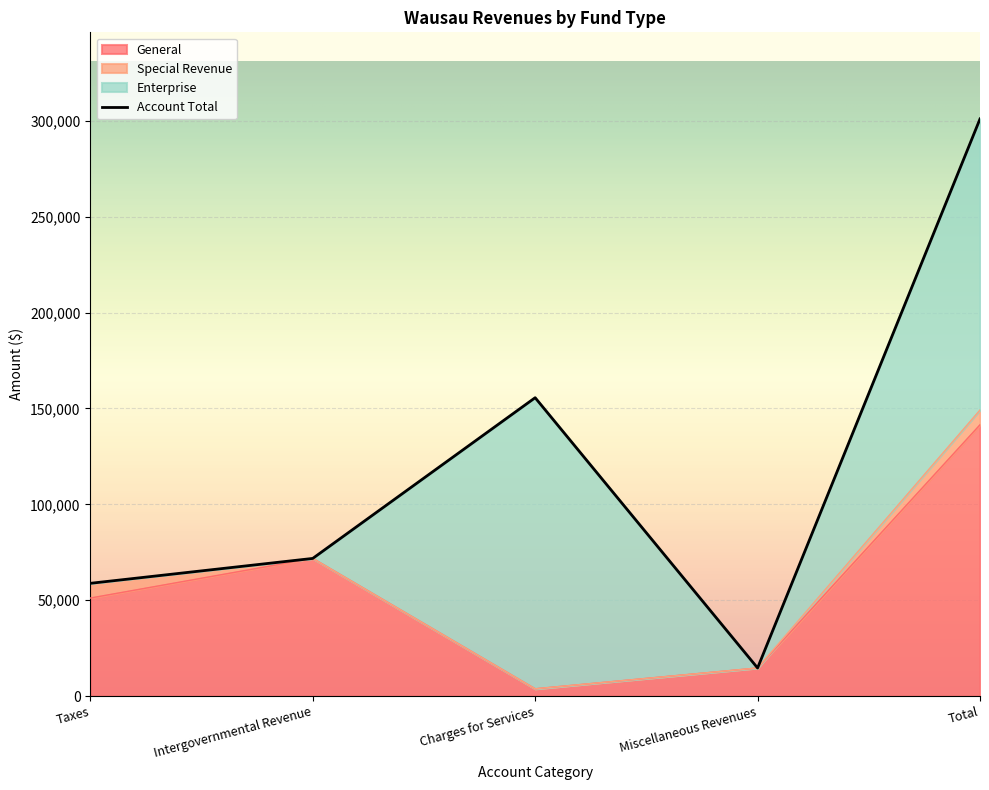

Which series has the largest total across all categories?

Account Total